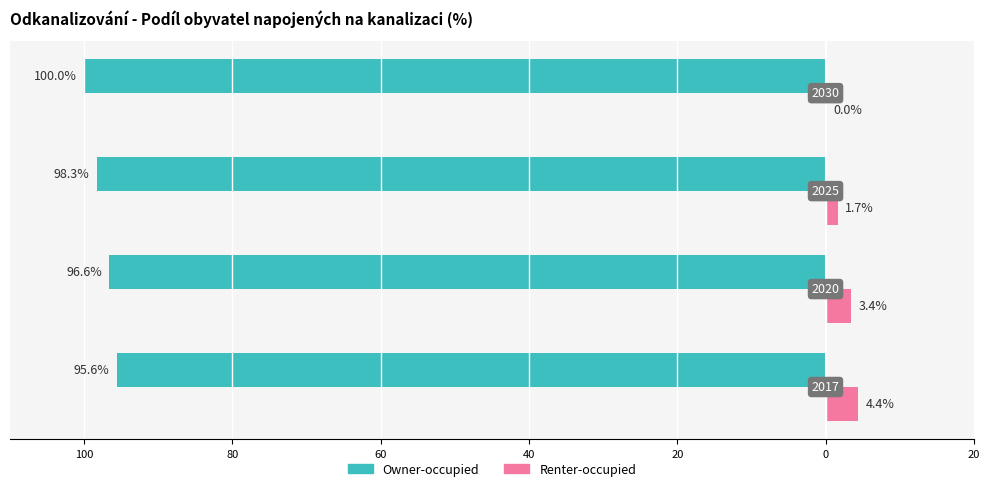

How many data points in Renter-occupied are less than 3?

2